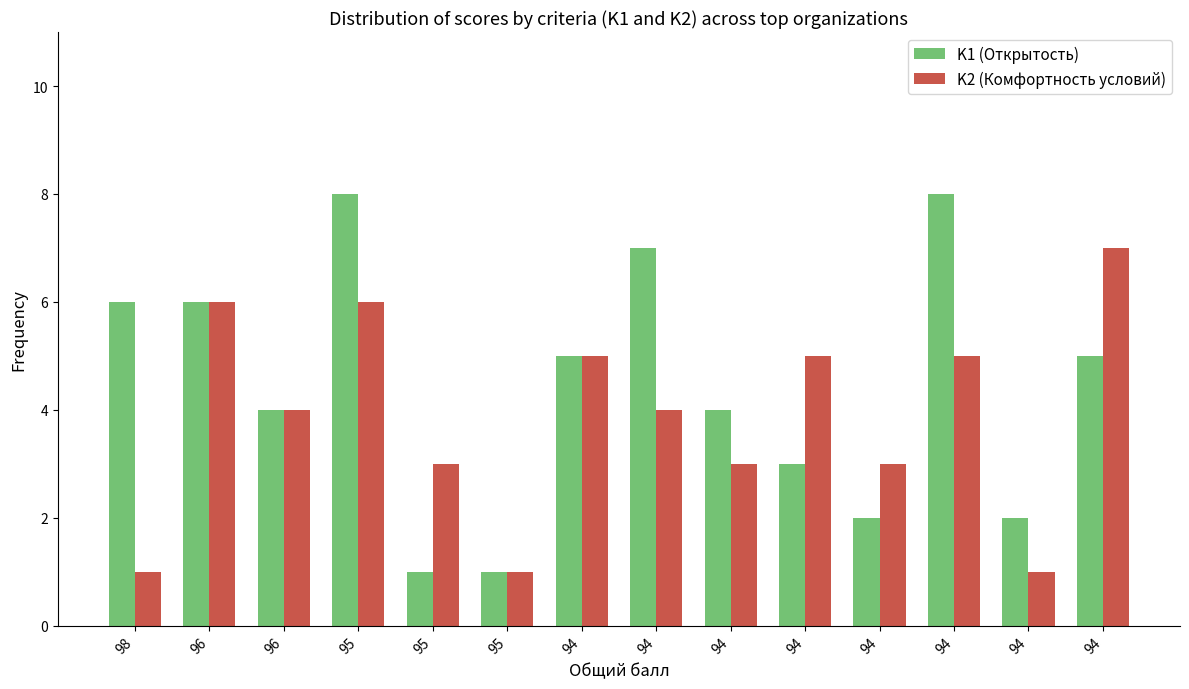

How many categories are shown in the chart?

14